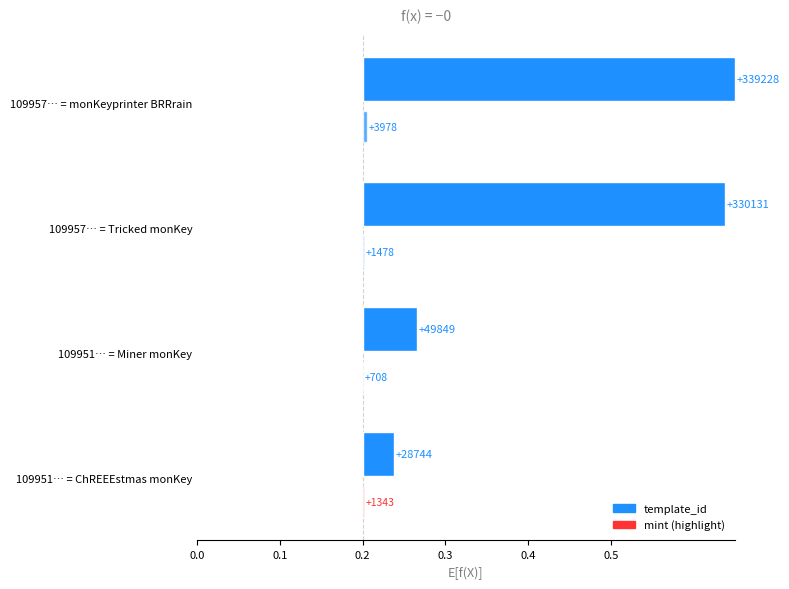

How many bars are there in total?

8